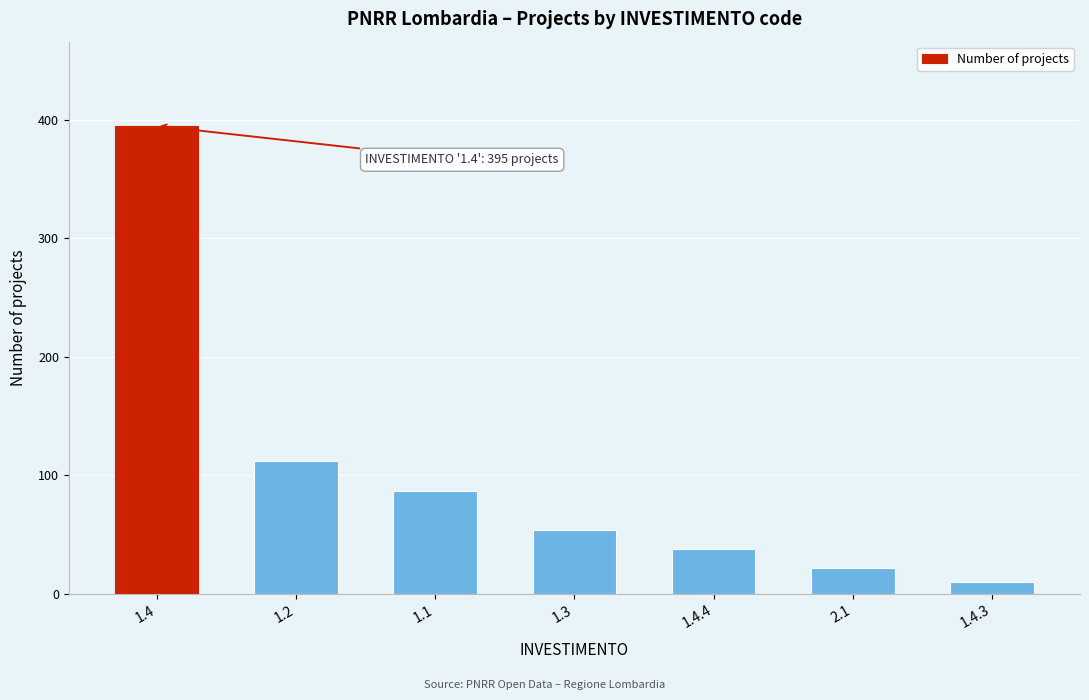

Reading left to right, what are all the values shown in this chart?

395	112	87	54	38	22	10